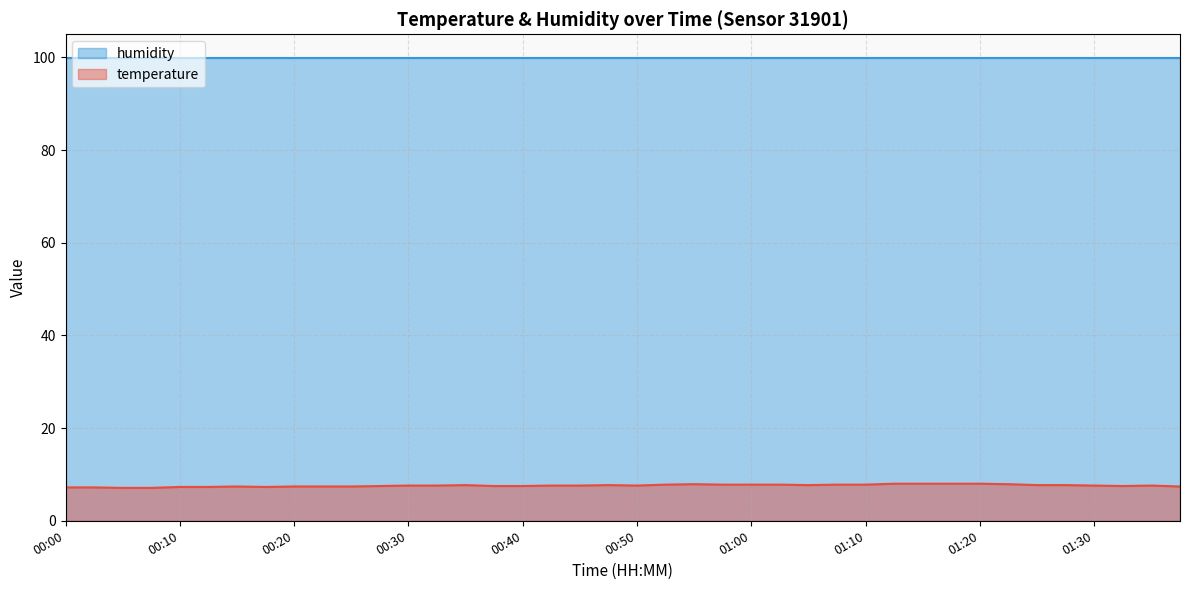

What is the difference between the values at 00:00 and 00:35?

0.5